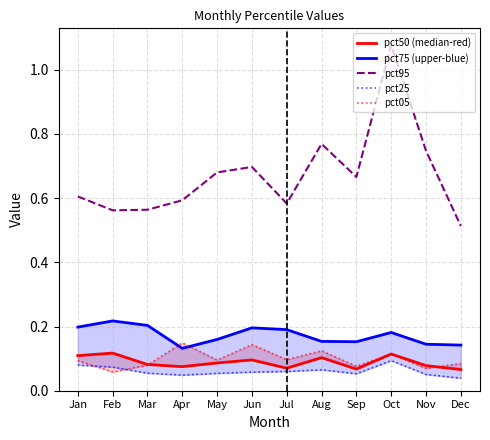

At Sep, list the series in order from largest to smallest.

pct95, pct75 (upper-blue), pct05, pct50 (median-red), pct25